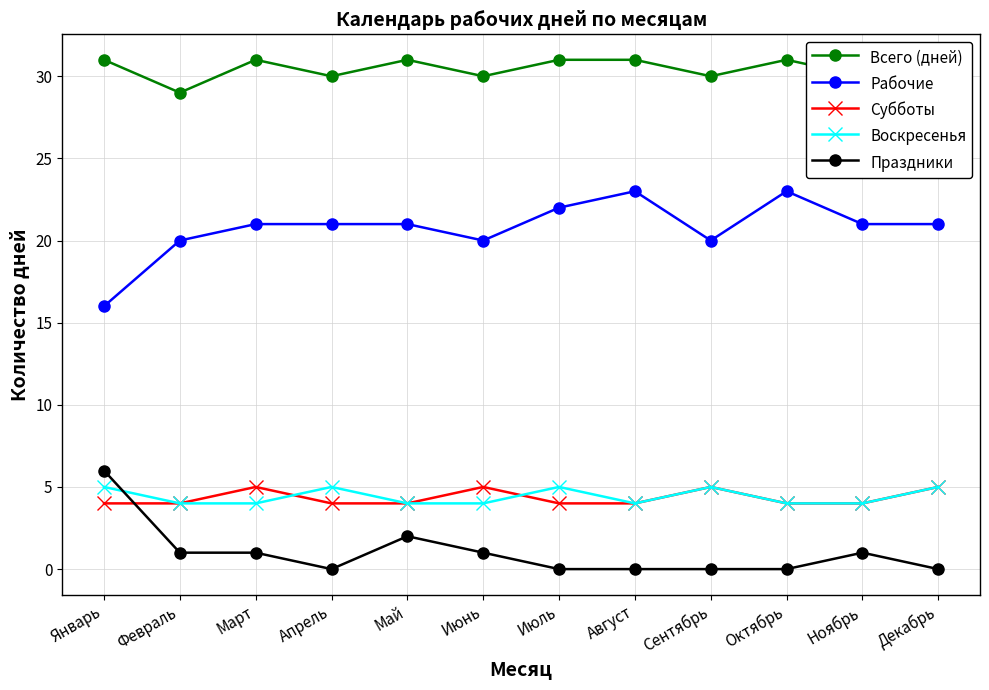

Reading left to right, transcribe all the data shown in this chart.

Всего (дней): 31	29	31	30	31	30	31	31	30	31	30	31
Рабочие: 16	20	21	21	21	20	22	23	20	23	21	21
Субботы: 4	4	5	4	4	5	4	4	5	4	4	5
Воскресенья: 5	4	4	5	4	4	5	4	5	4	4	5
Праздники: 6	1	1	0	2	1	0	0	0	0	1	0